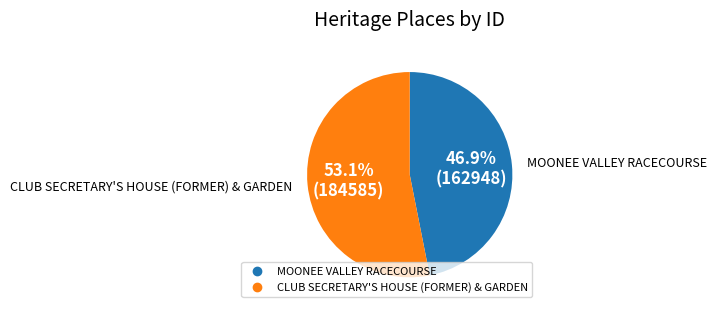

Count the number of slices in the pie.

2